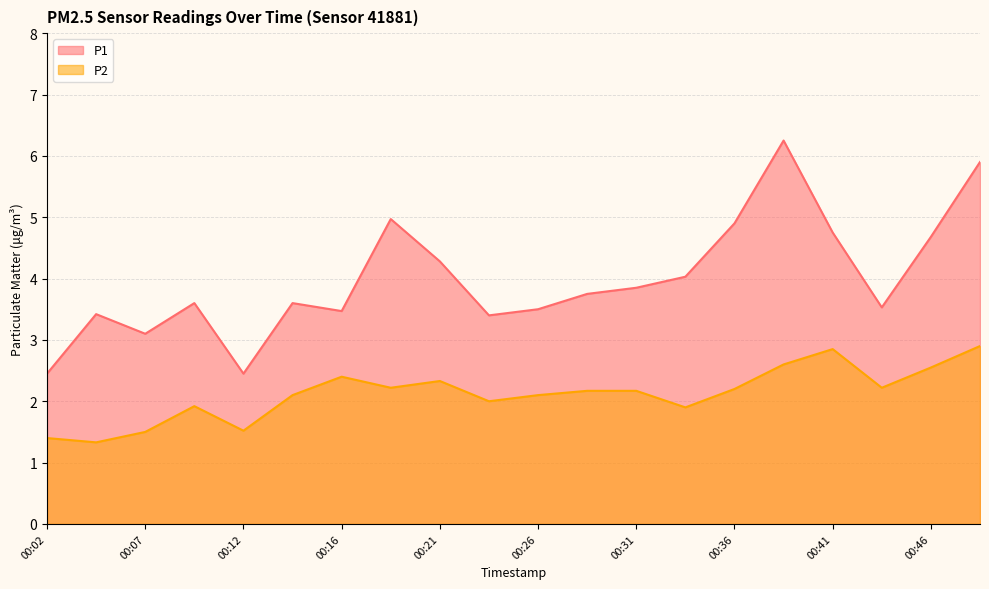

At which category is the sum across all series the highest?

00:38